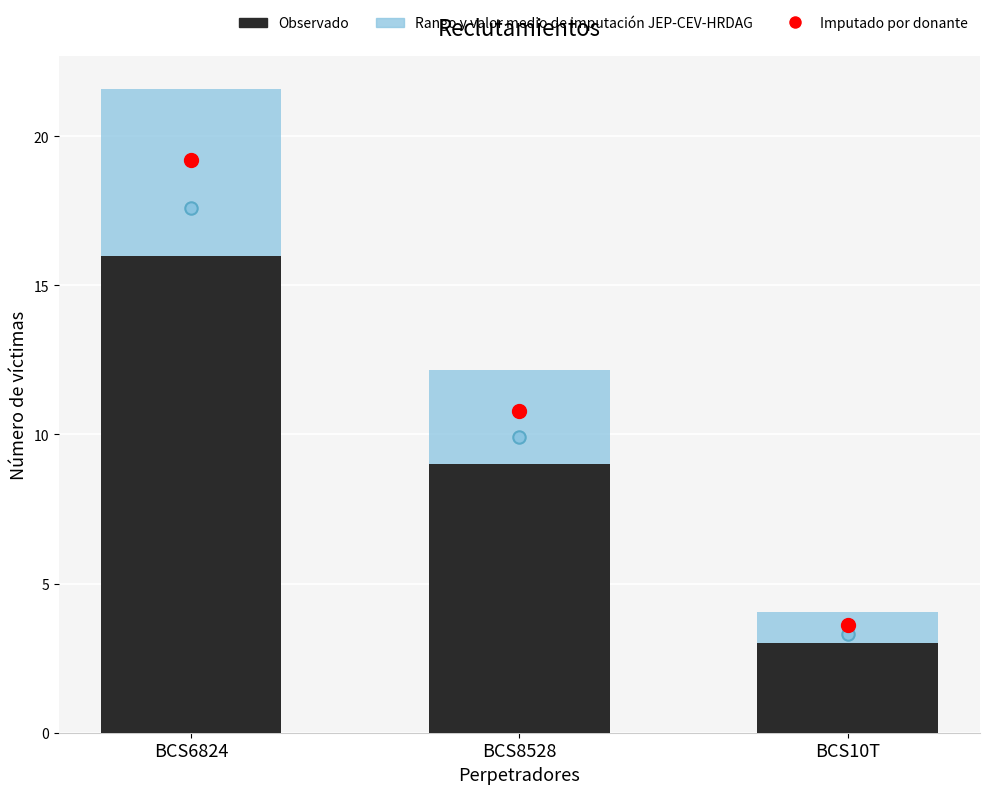

What is the total value across all series at BCS10T?

10.7